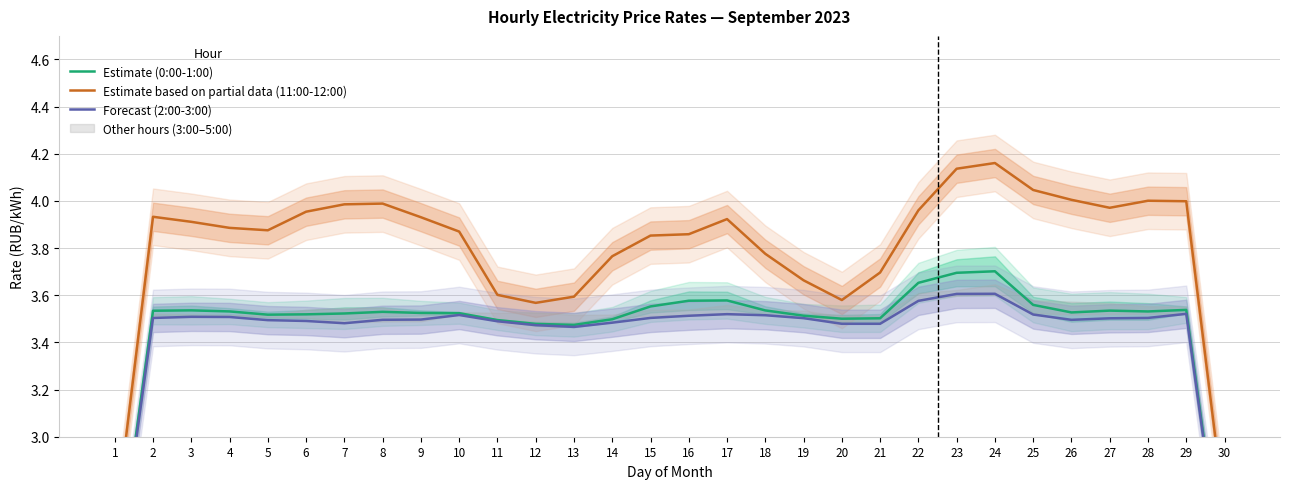

Where is Forecast (2:00-3:00) nearest to the value 2?

1